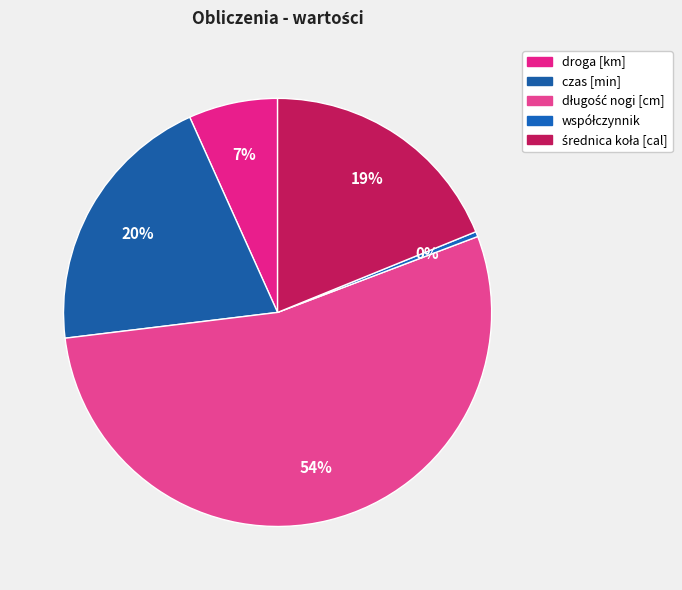

How many segments does this pie chart have?

5